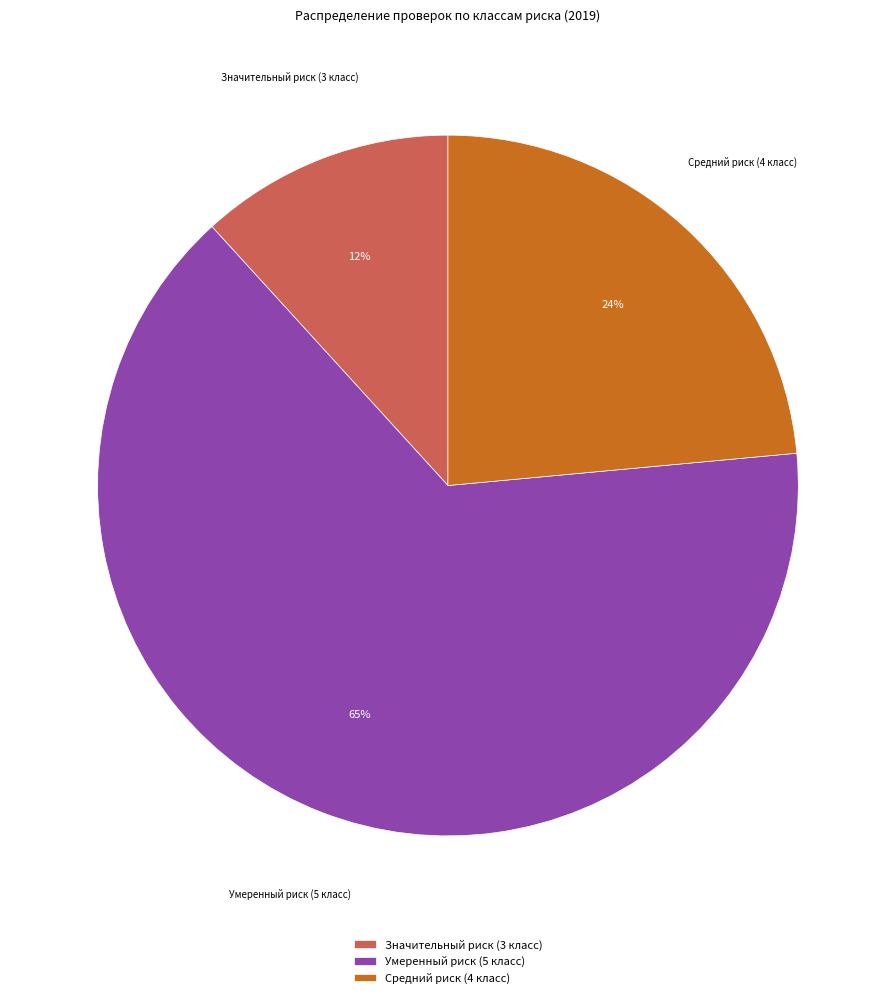

True or false: Умеренный риск (5 класс) accounts for 74% of the total.

False